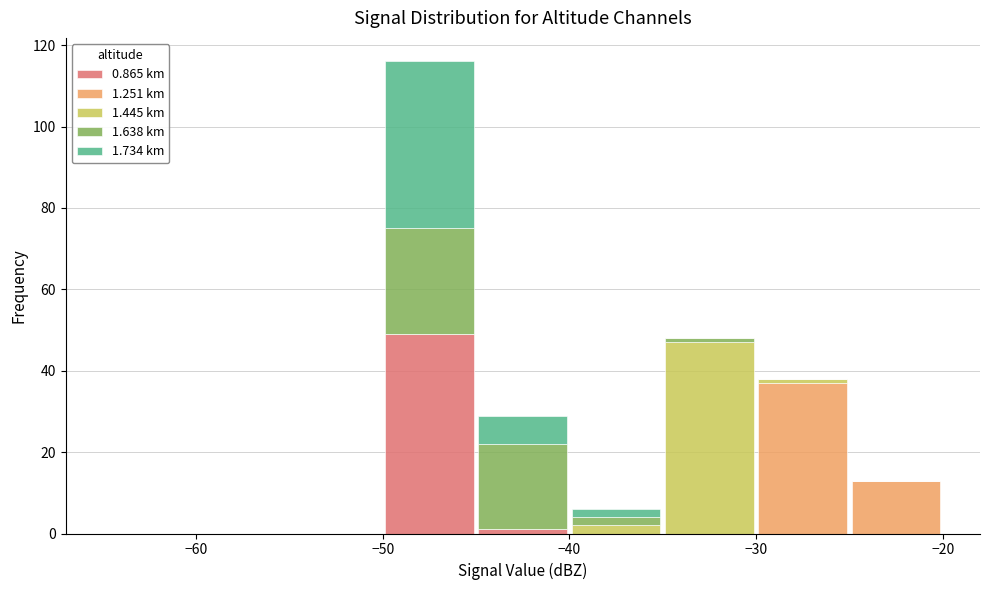

Which range on the x-axis has the tallest stacked bar (by total height)?

-50 to -45